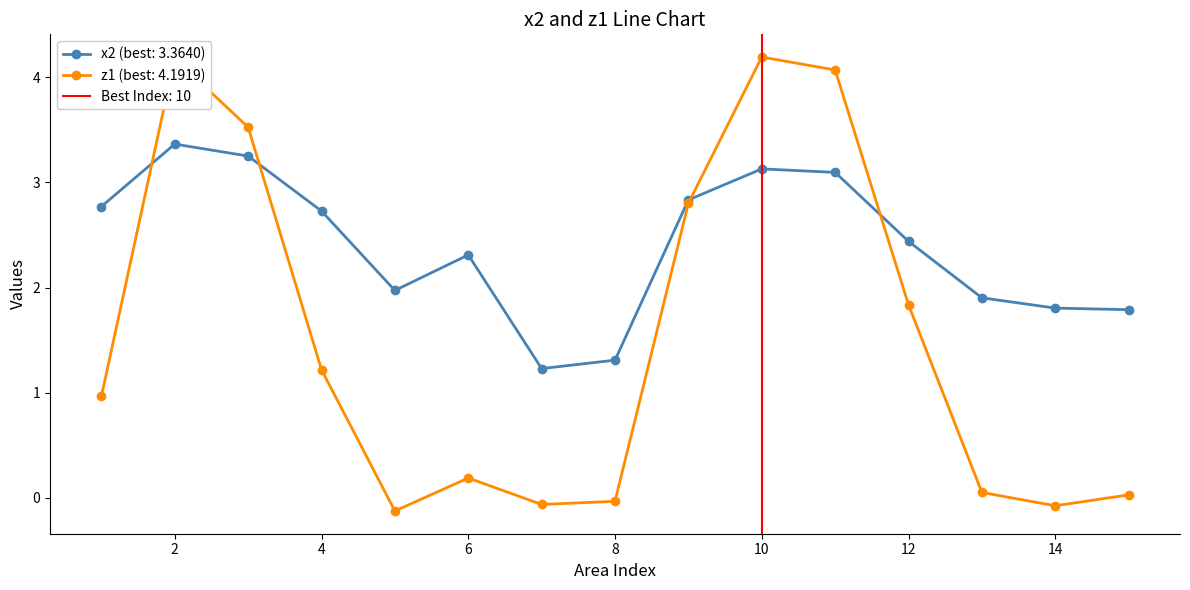

True or false: z1 and x2 intersect in this chart.

True